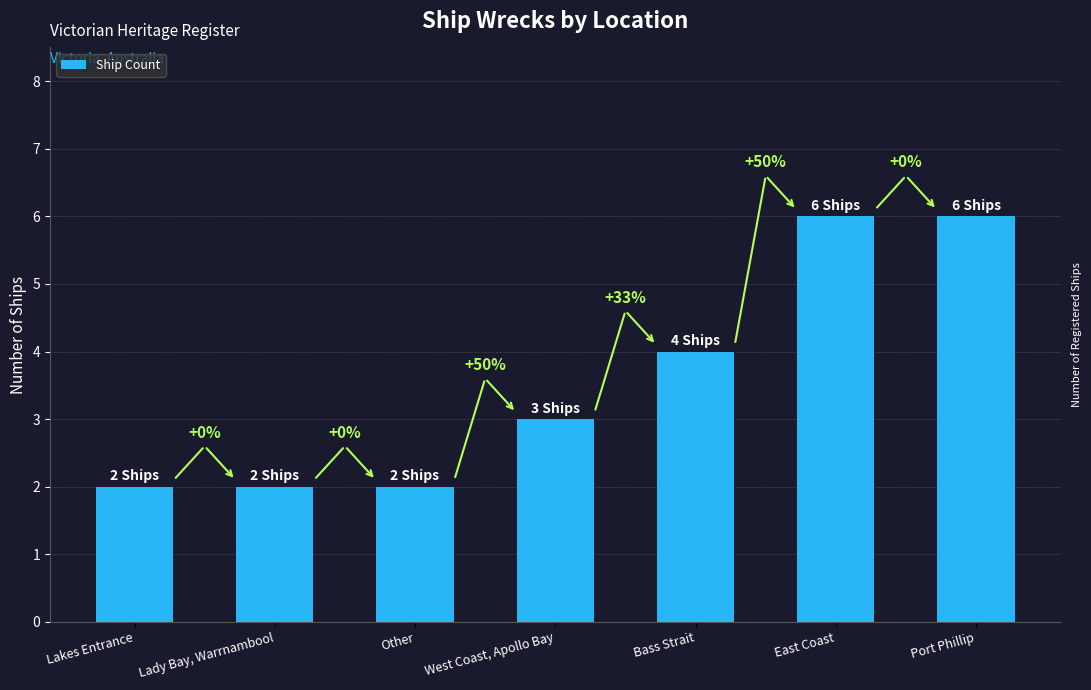

Approximately how many times larger is the value at Lady Bay, Warrnambool compared to East Coast?

0.3